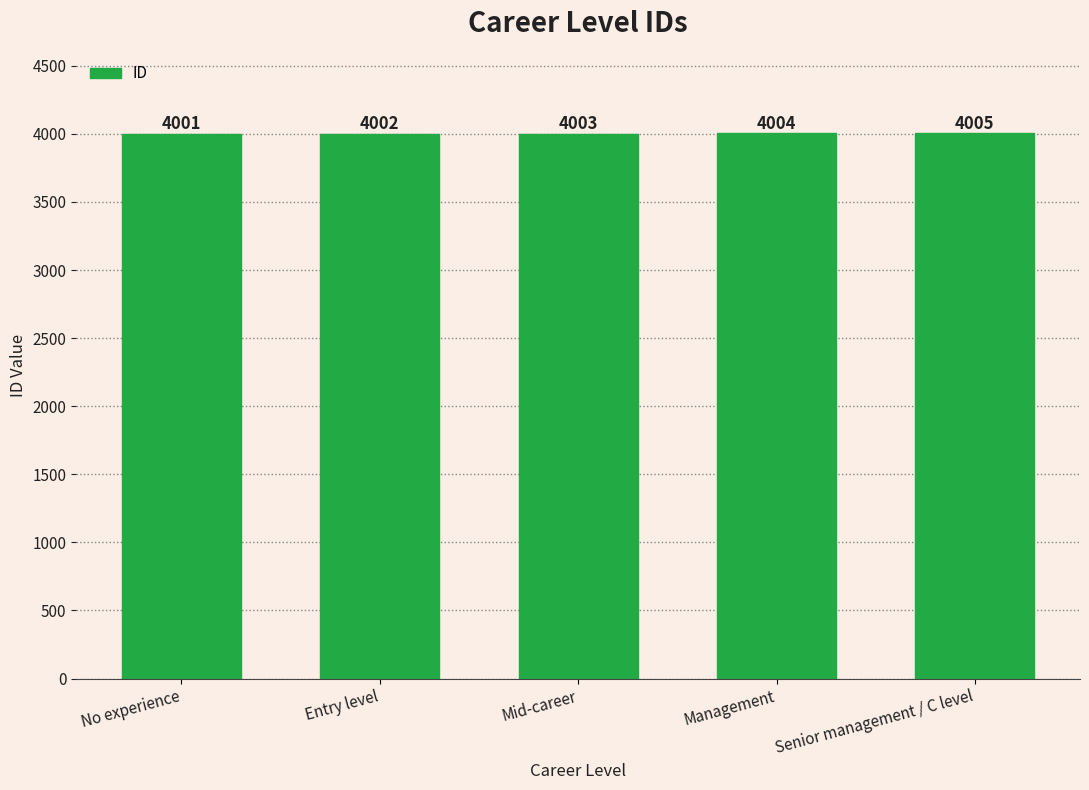

The chart shows a value of 5508 at Senior management / C level. True or false?

False